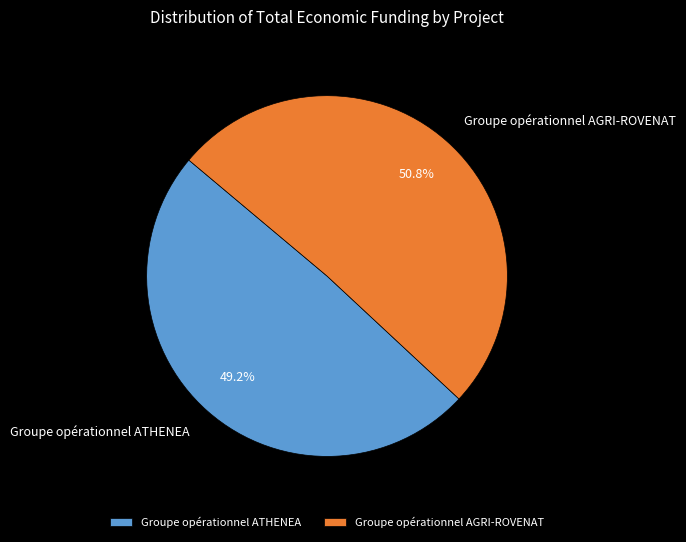

Which slice is the largest?

Groupe opérationnel AGRI-ROVENAT